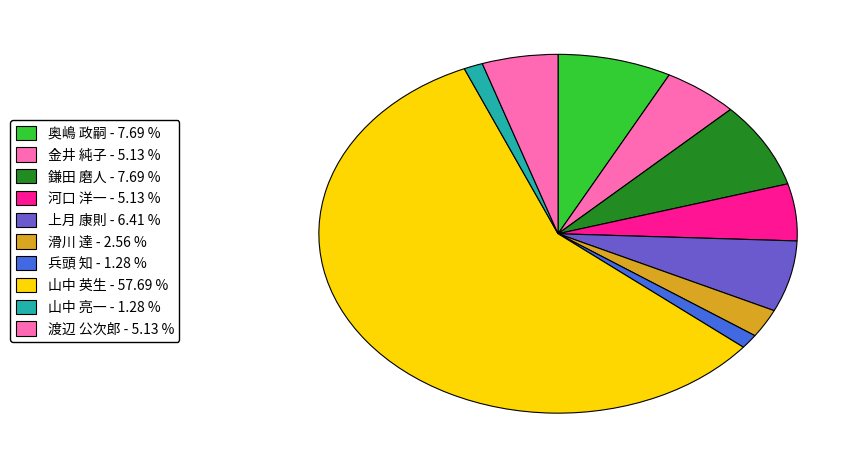

Count the number of slices in the pie.

10